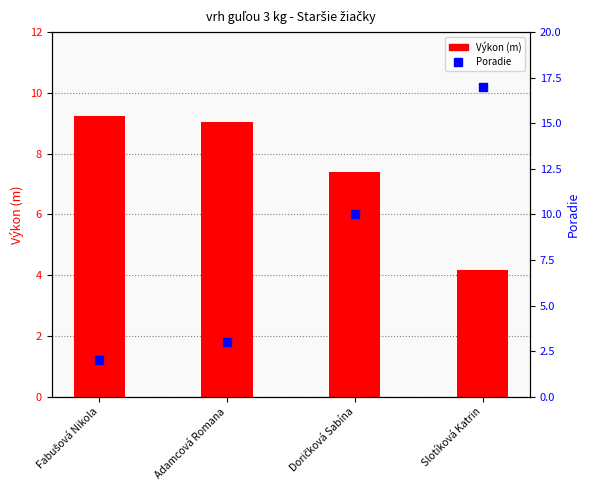

At how many categories does at least one series exceed 15?

1